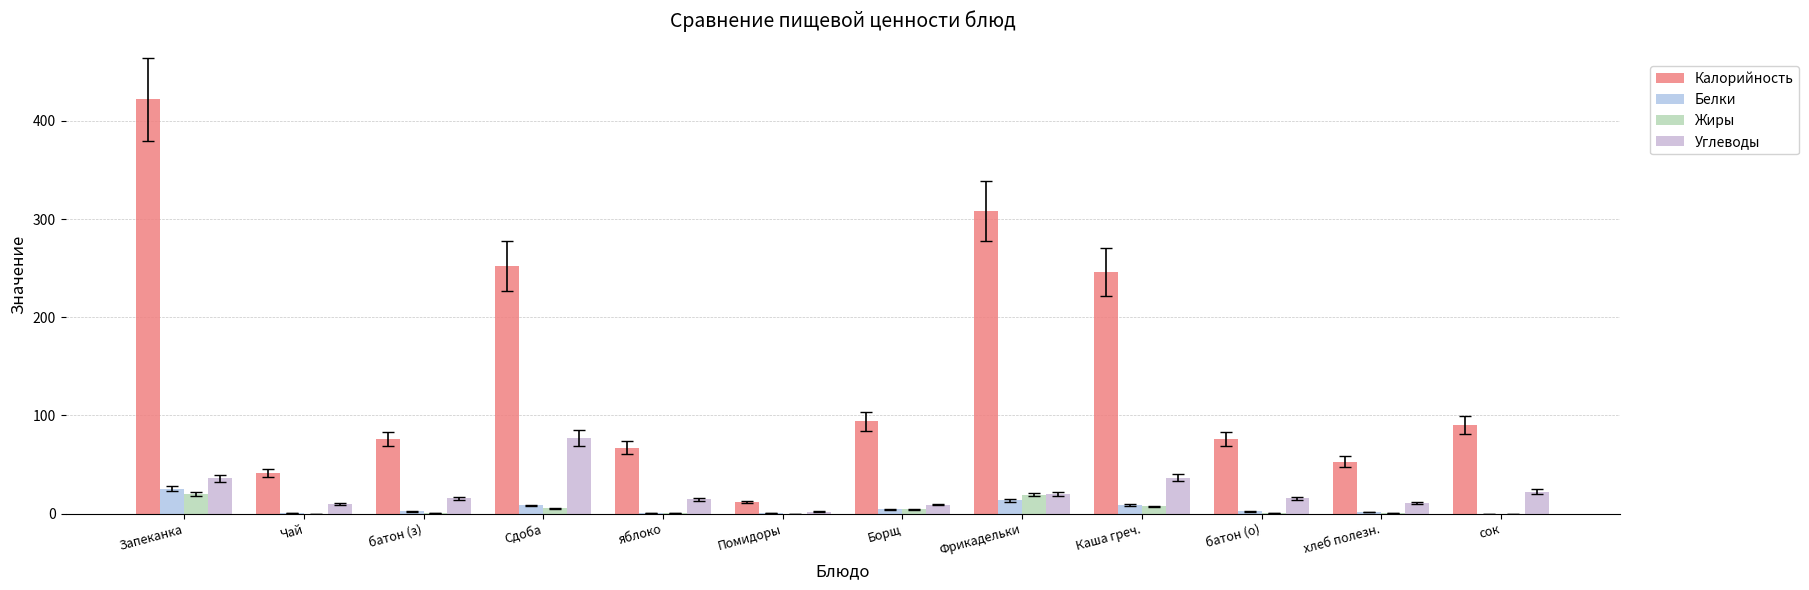

What is the value of the Жиры bar at the 2nd from the left?

0.1